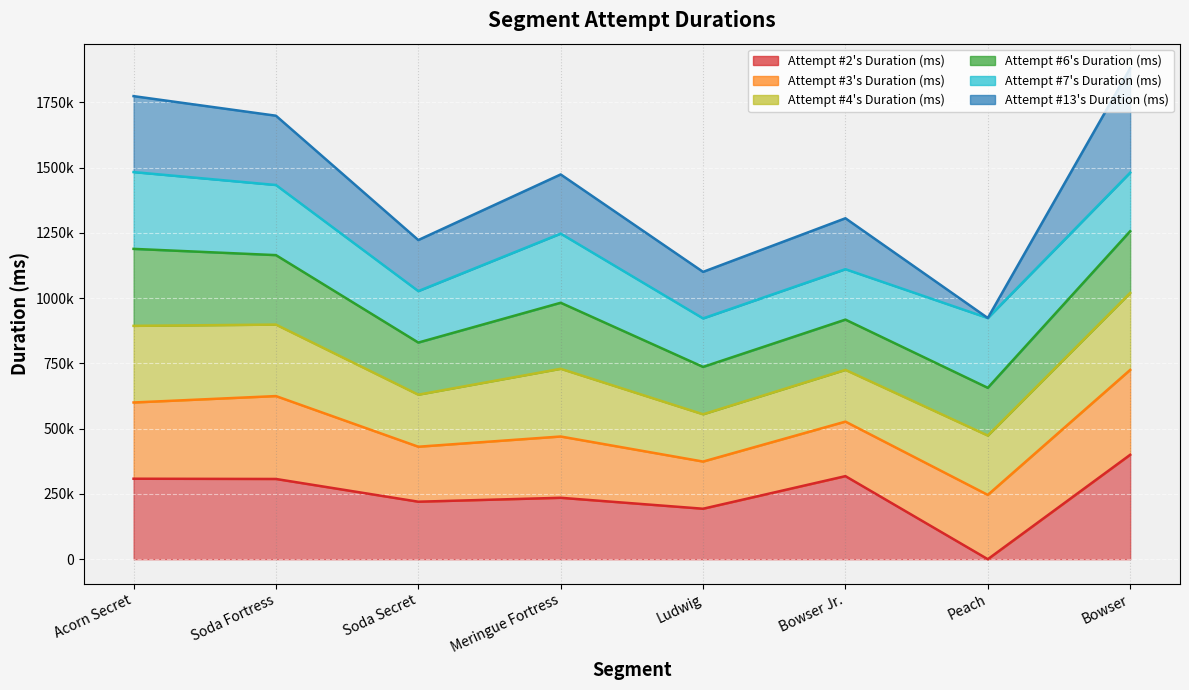

How many lines are shown in the chart?

6